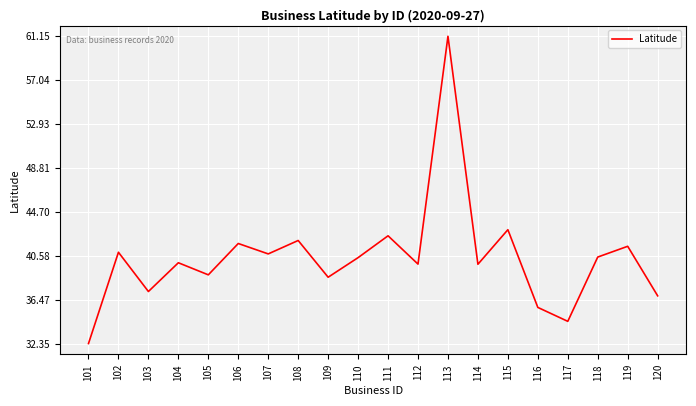

What is the approximate value at 120?

36.8